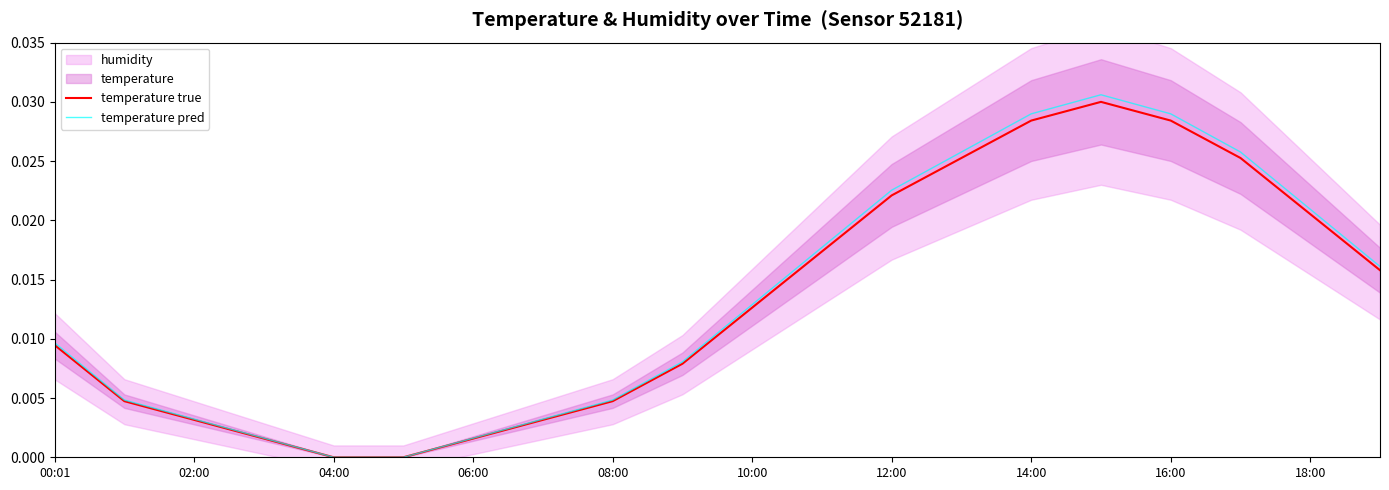

List the series in order of their overall mean, highest first.

temperature pred, temperature true